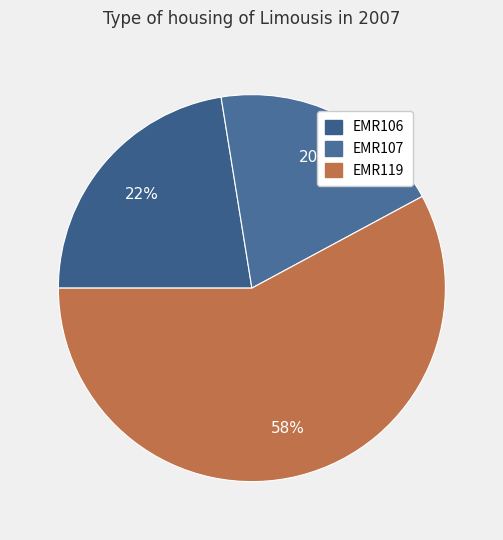

Count the number of slices in the pie.

3